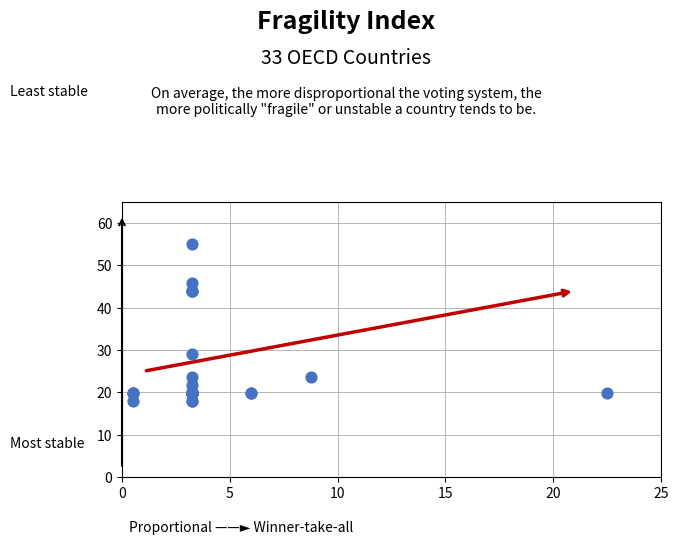

What Y value in the scatter plot is closest to 36?

29.1